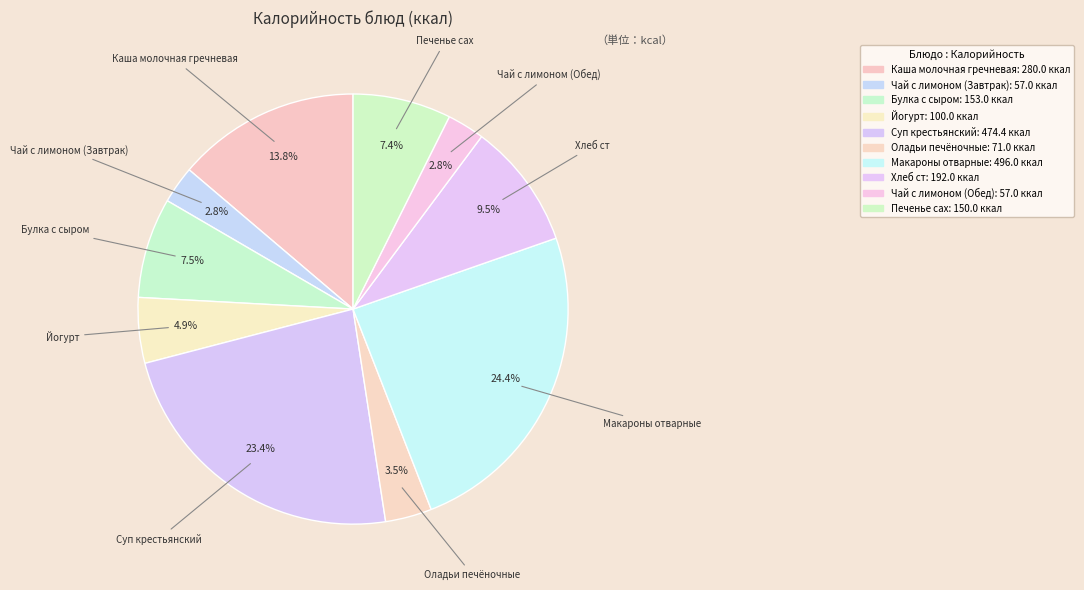

Which has a higher value, Булка с сыром or Чай с лимоном (Обед)?

Булка с сыром